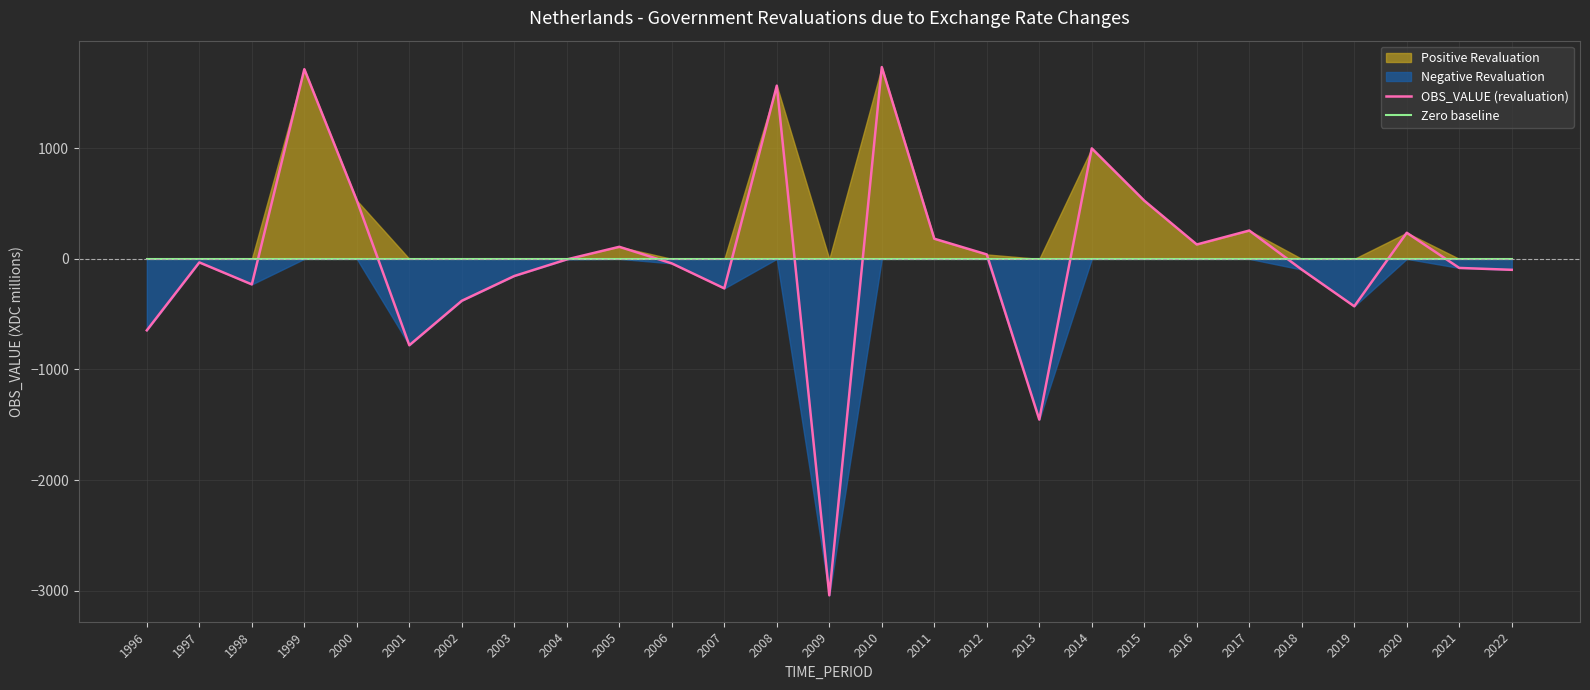

How many lines are shown in the chart?

2